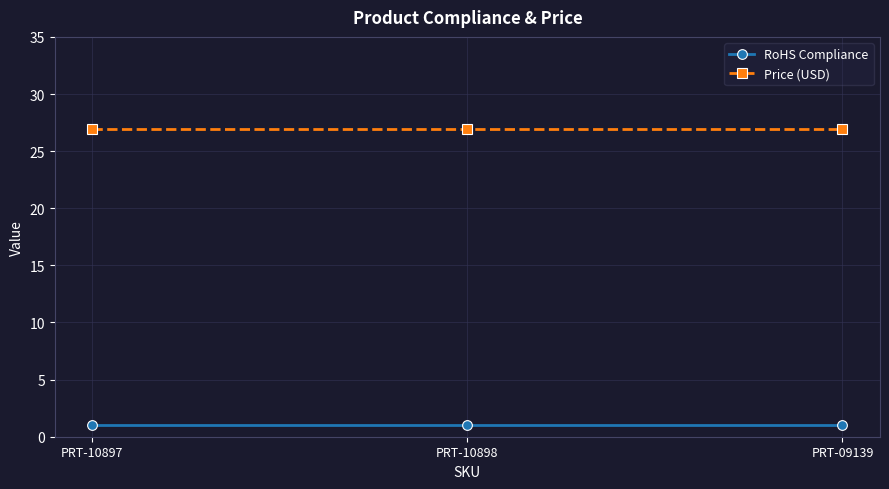

How many lines are shown in the chart?

2